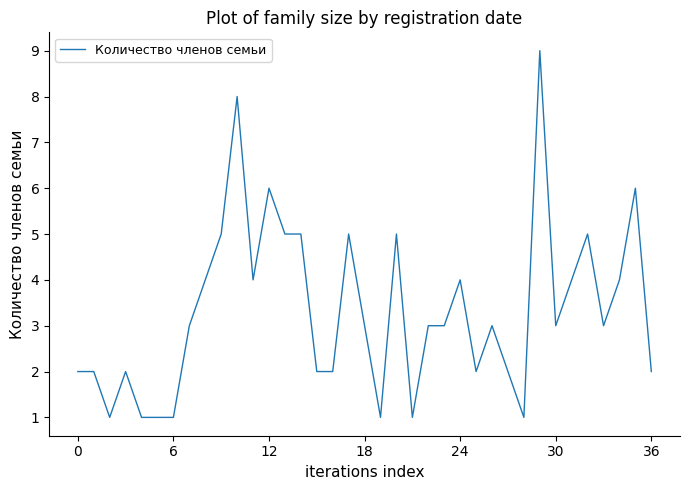

What is the difference between the maximum and minimum values?

8